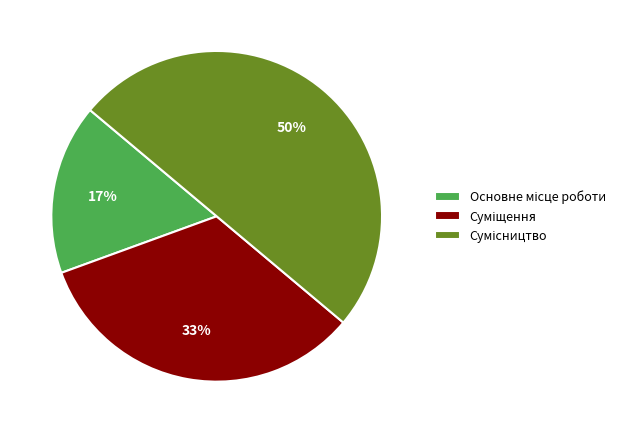

To the nearest percent, what is the difference between the largest and smallest slice percentages?

33%